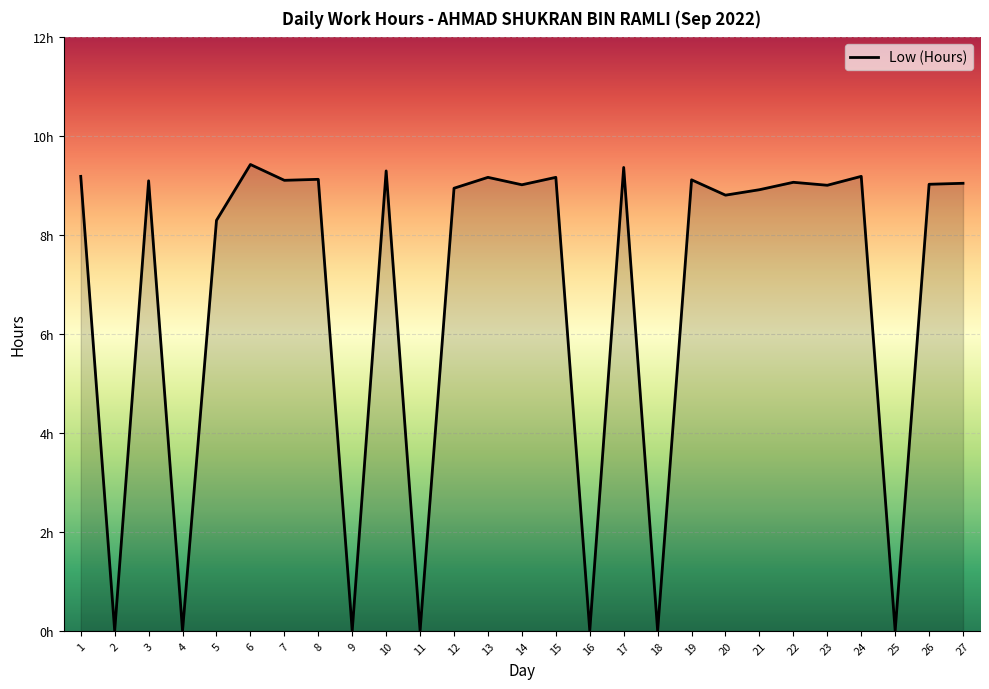

Does the chart display data point markers on the line(s)?

No